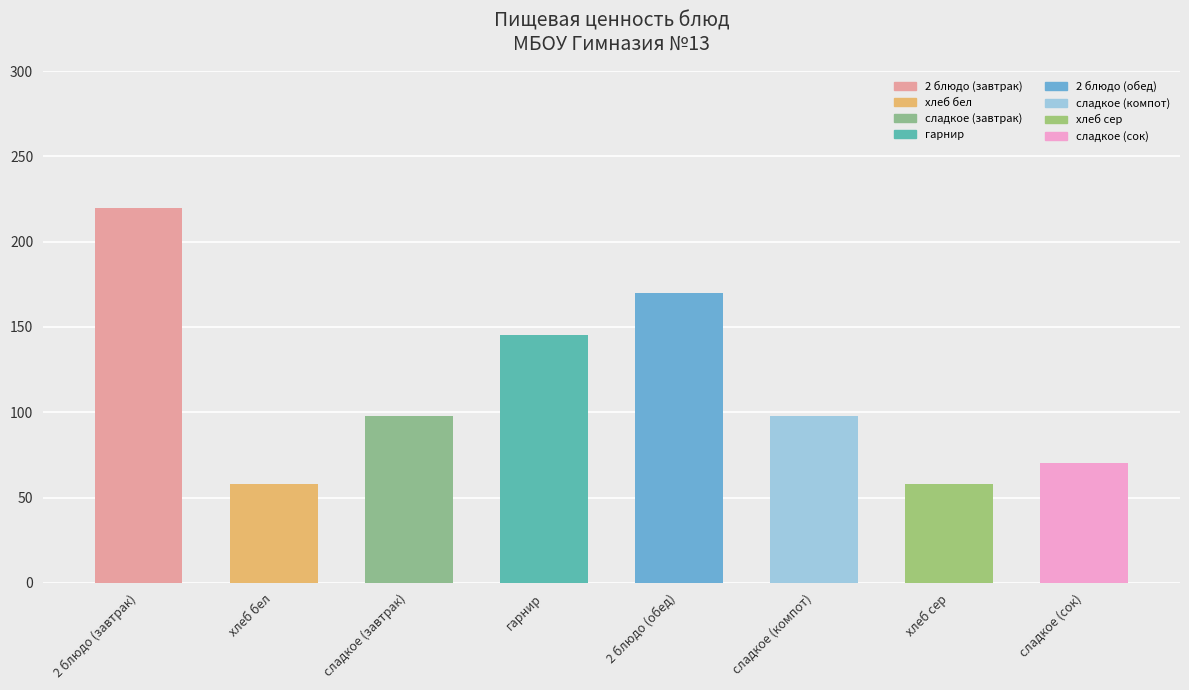

Where does the data first go above 98?

2 блюдо (завтрак)